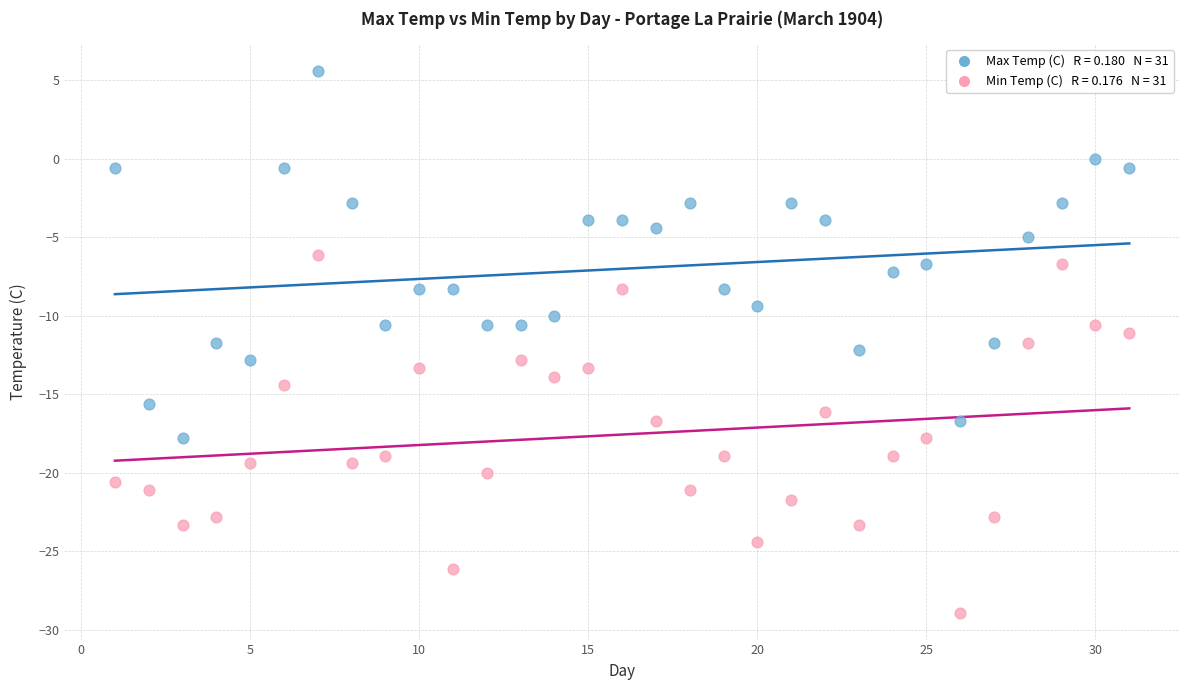

Across all data points, what is the range of Y values (max minus min)?

34.5